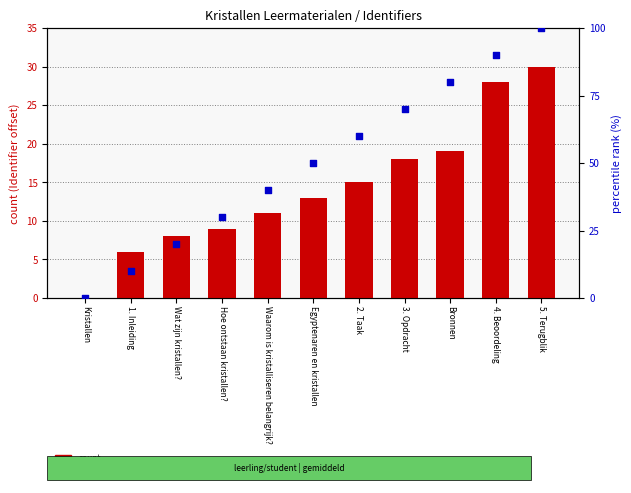

Which series reaches the maximum Y coordinate?

percentile rank within the sample